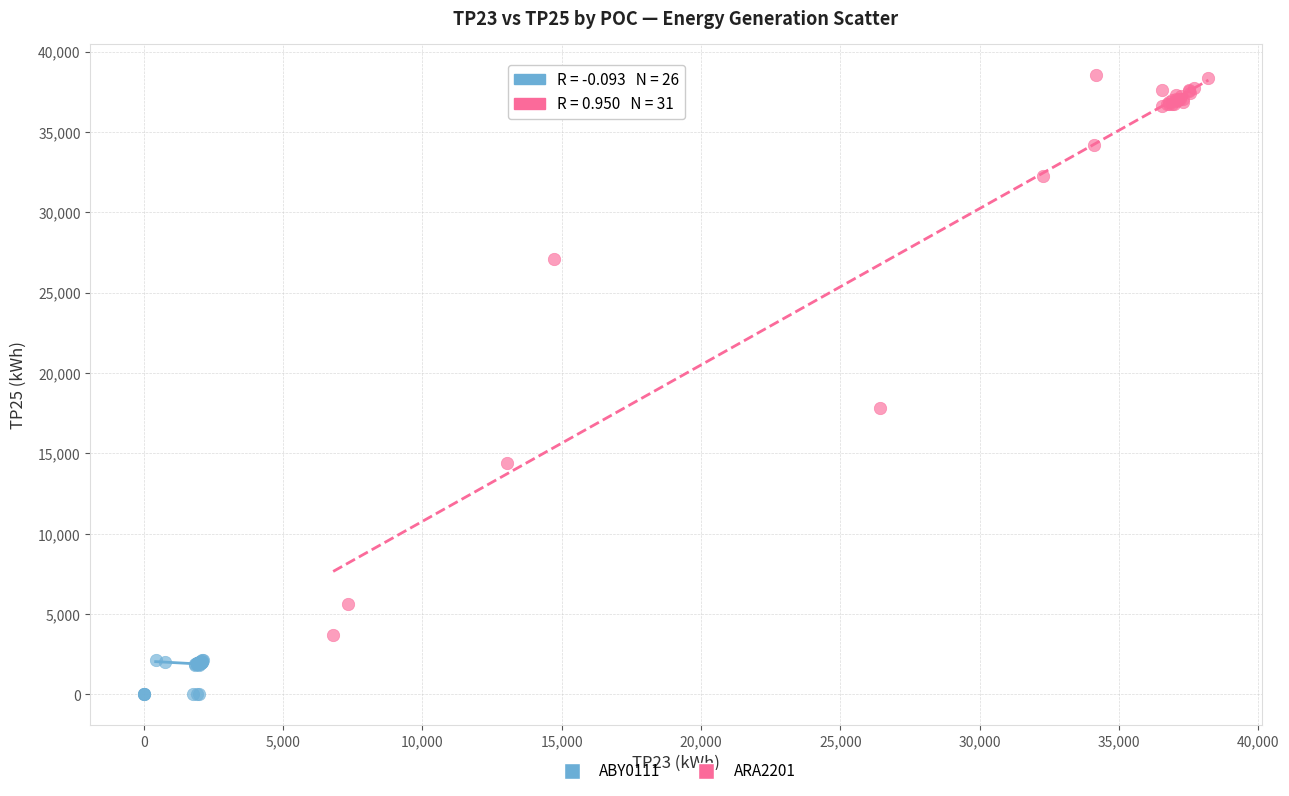

What are all the series names shown in the legend?

ABY0111, ARA2201